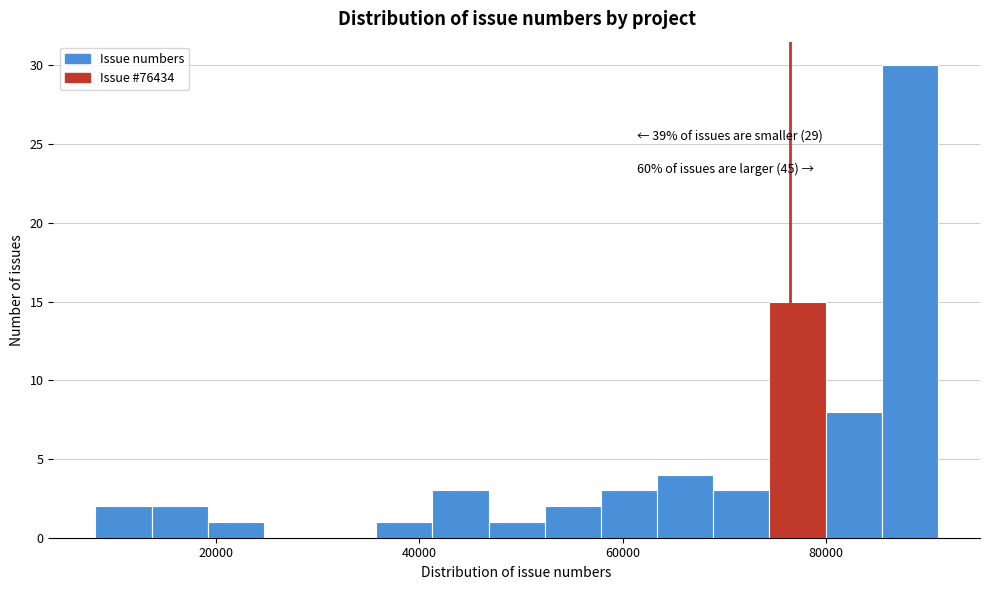

Around what value on the x-axis is the tallest bar? Give the approximate position of its centre, as read against the axis.

88000